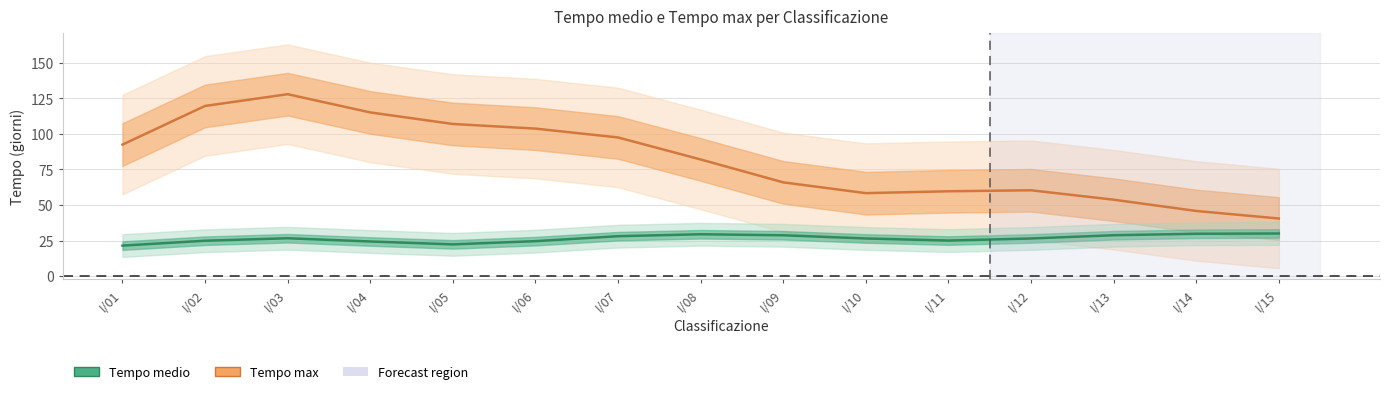

What is the sum of all Tempo medio values?

397.0